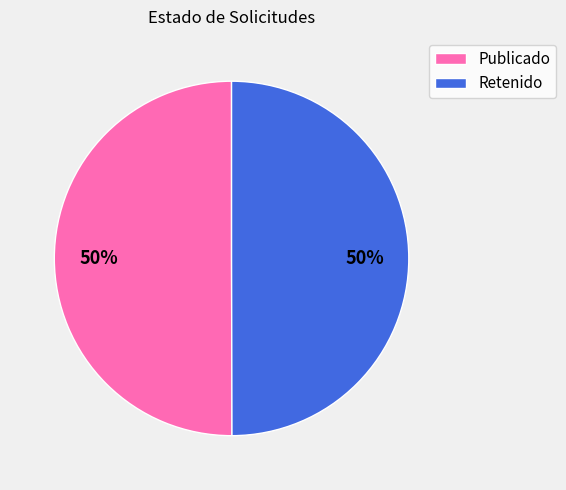

How many slices are in this pie chart?

2